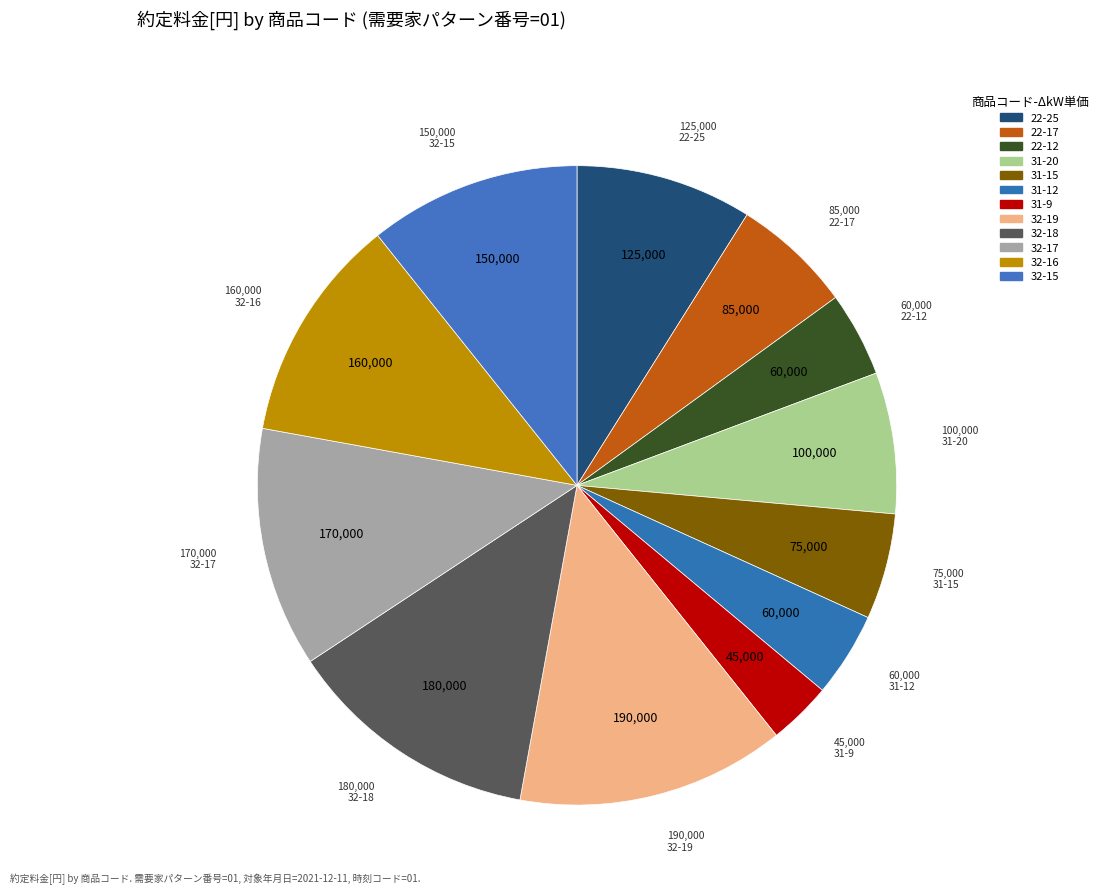

Count the number of slices in the pie.

12